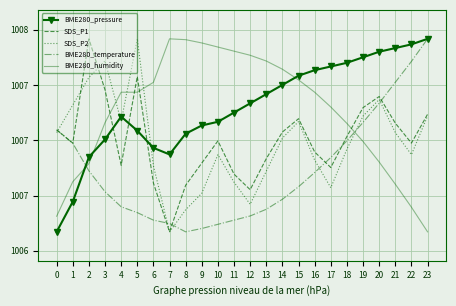

Rank the series at 19 from highest to lowest value.

BME280_pressure, SDS_P1, SDS_P2, BME280_temperature, BME280_humidity